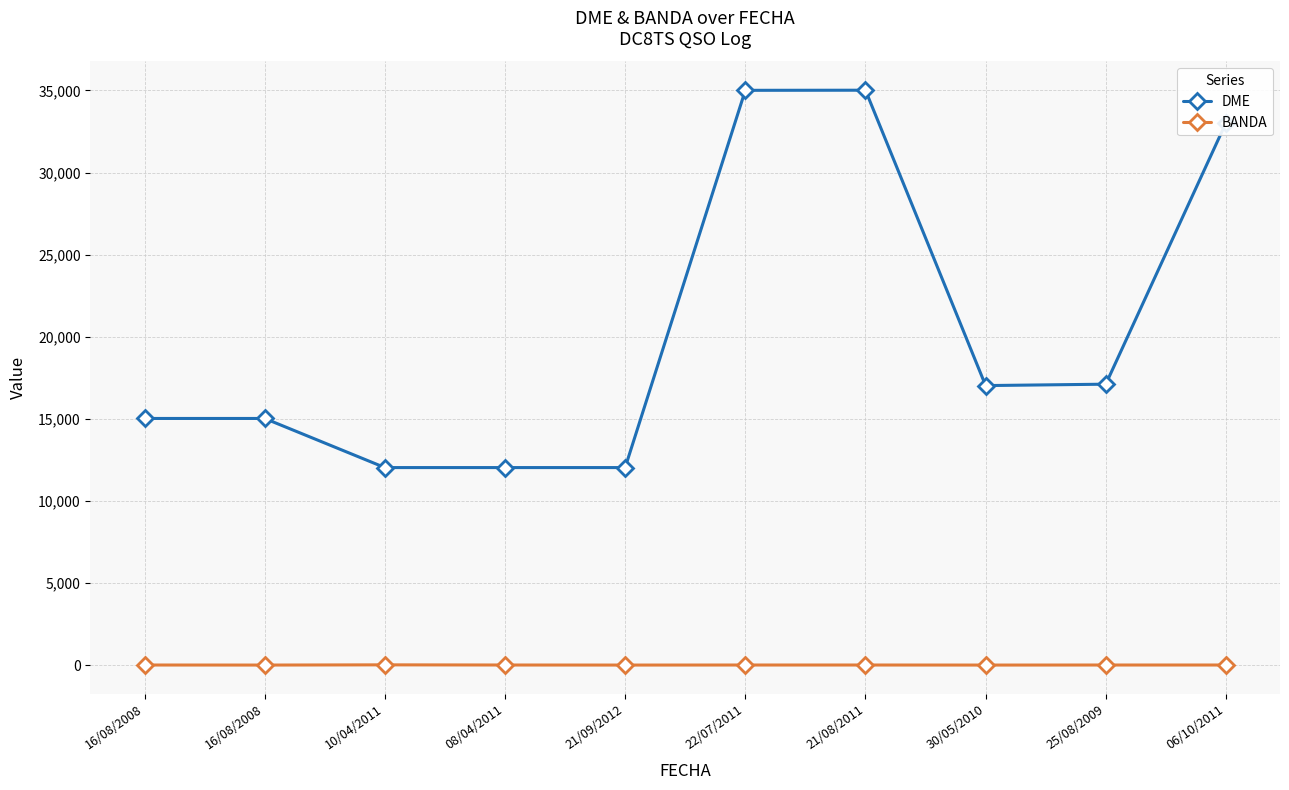

What are all the series names shown in the legend?

DME, BANDA